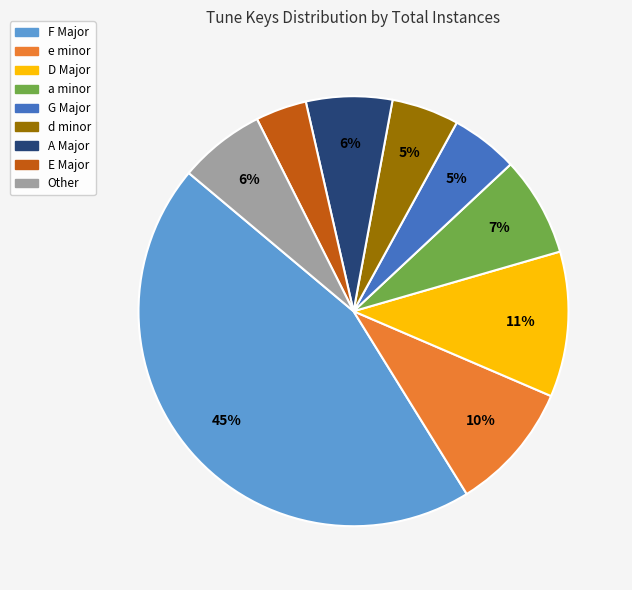

To the nearest percent, what is the average slice percentage?

11%